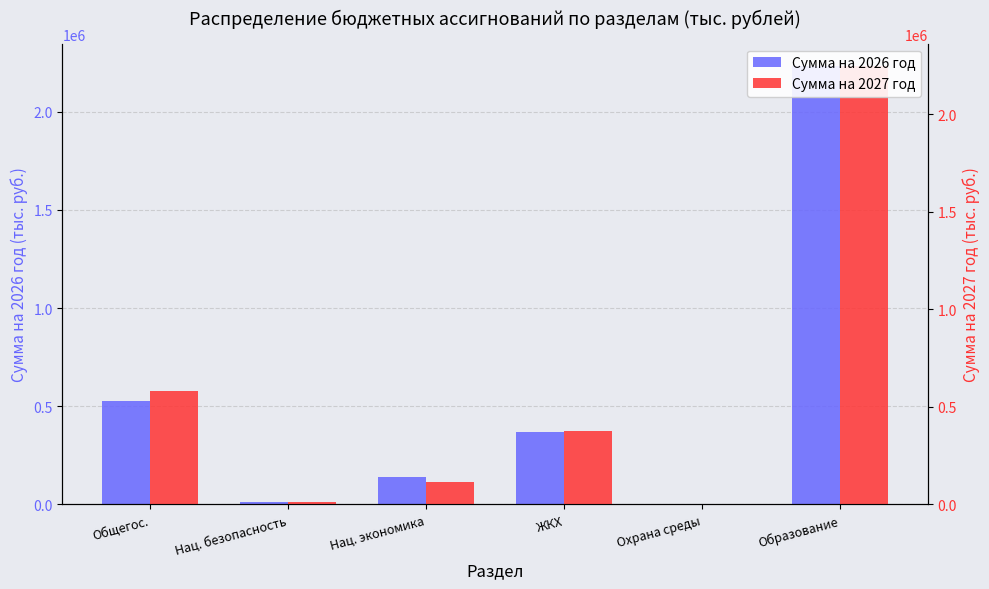

Reading right to left, list all the values displayed in this chart.

Сумма на 2026 год: Образование=2234202.4	Охрана среды=1153.6	ЖКХ=366573.5	Нац. экономика=138489.3	Нац. безопасность=13737.4	Общегос.=529363.3
Сумма на 2027 год: Образование=2248160.3	Охрана среды=1153.6	ЖКХ=375896.3	Нац. экономика=117669.9	Нац. безопасность=13932.0	Общегос.=579651.7